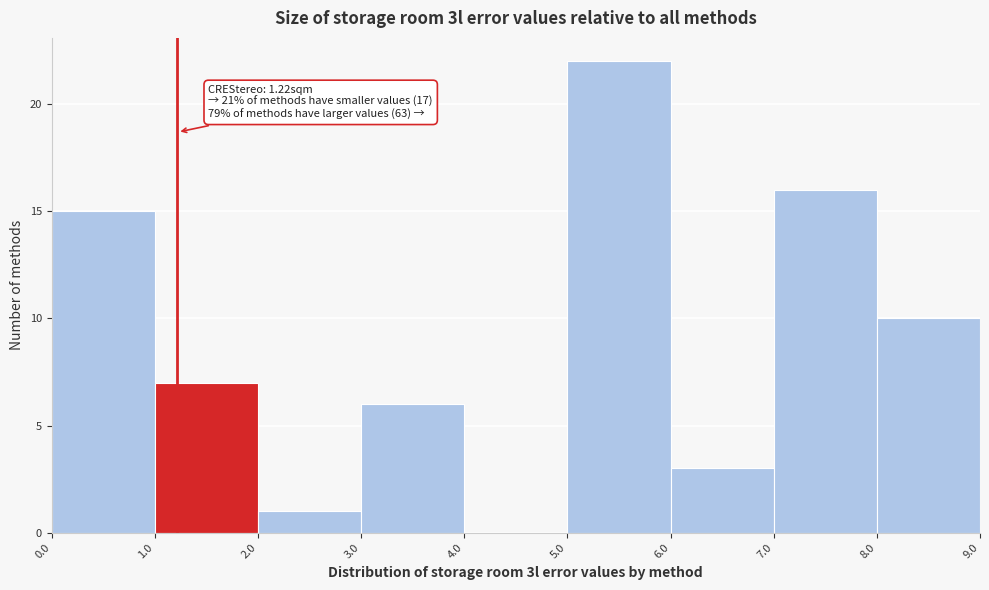

Over which range of the x-axis is the bar tallest?

5.0 to 6.0